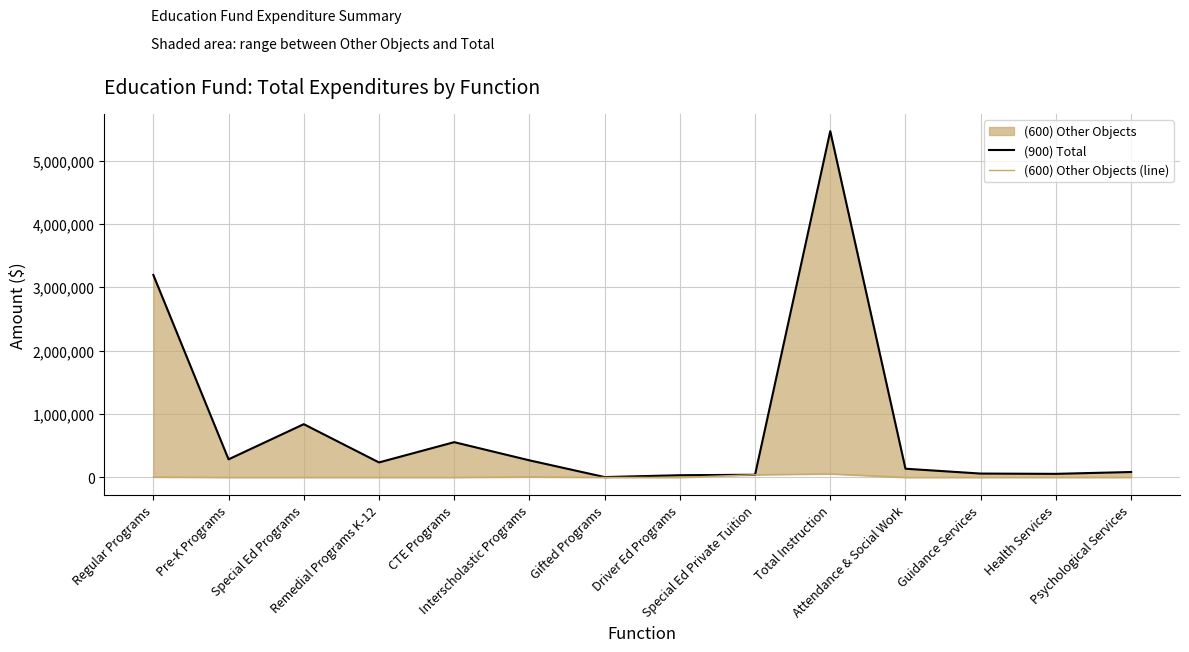

Where does the (900) Total series first go above 236440?

Regular Programs